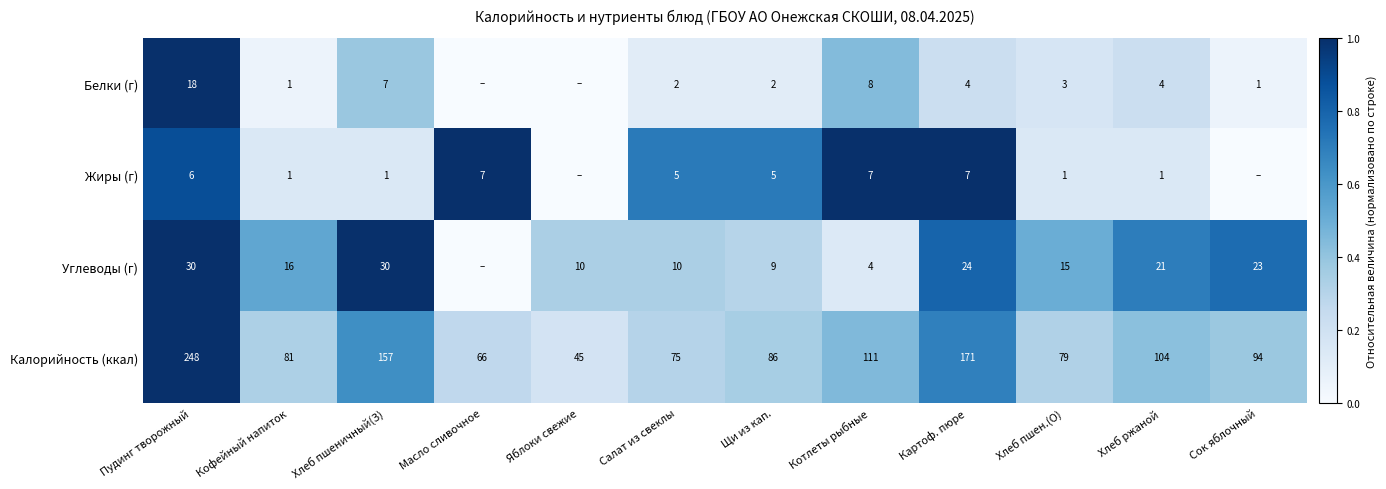

What is the total value across all series at Котлеты рыбные?

130